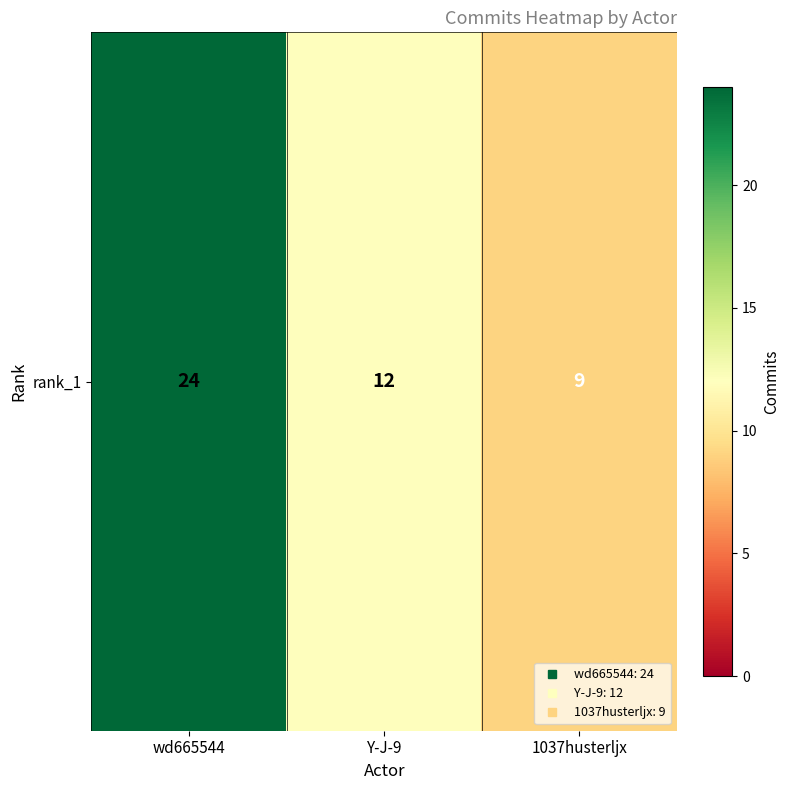

What is the average value?

15